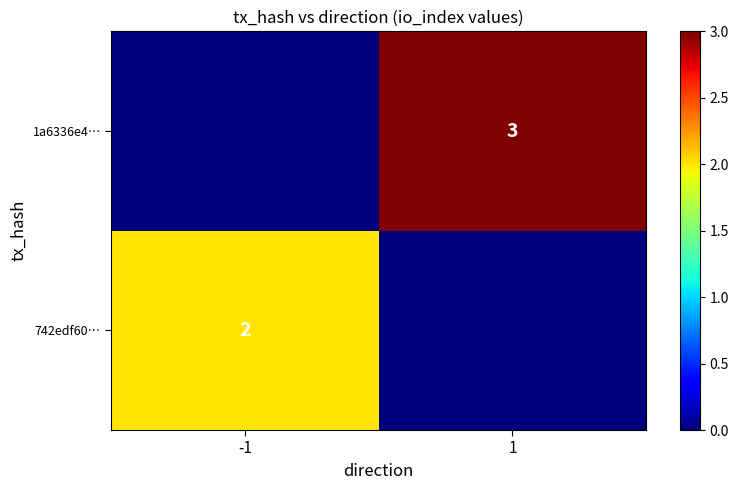

Is it true that 742edf60… equals 3 at -1?

False